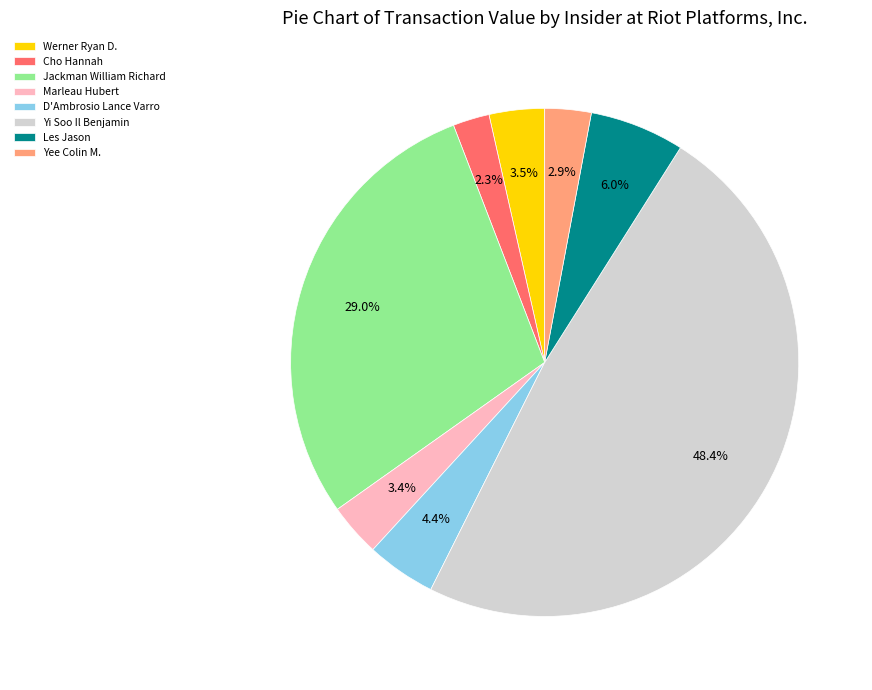

Does Cho Hannah account for over 50% of the chart?

No